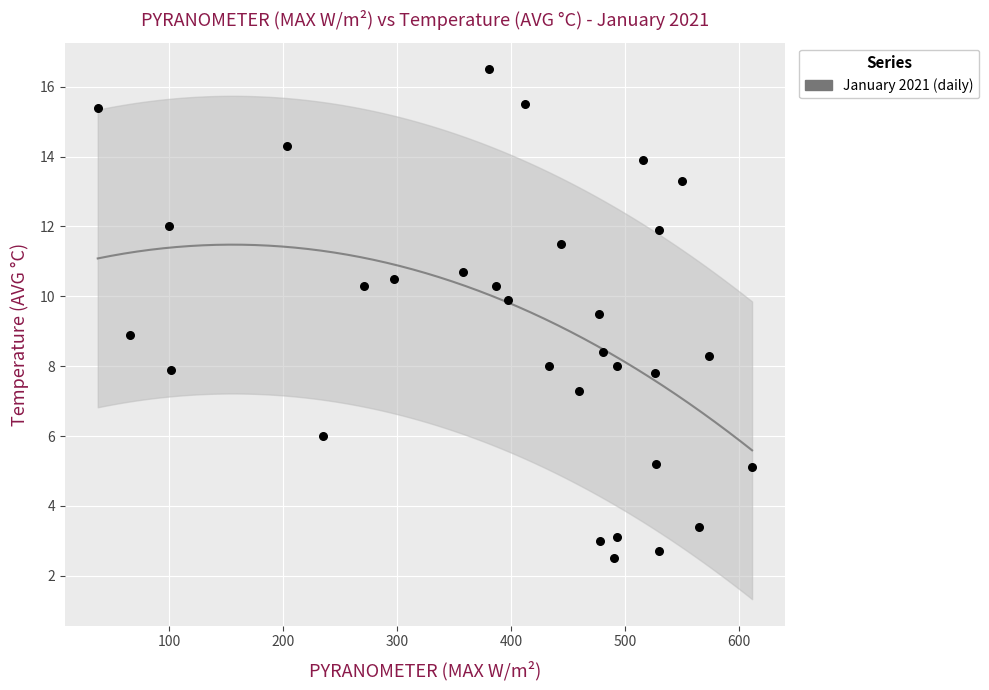

What is the range of X values (max minus min)?

574.5